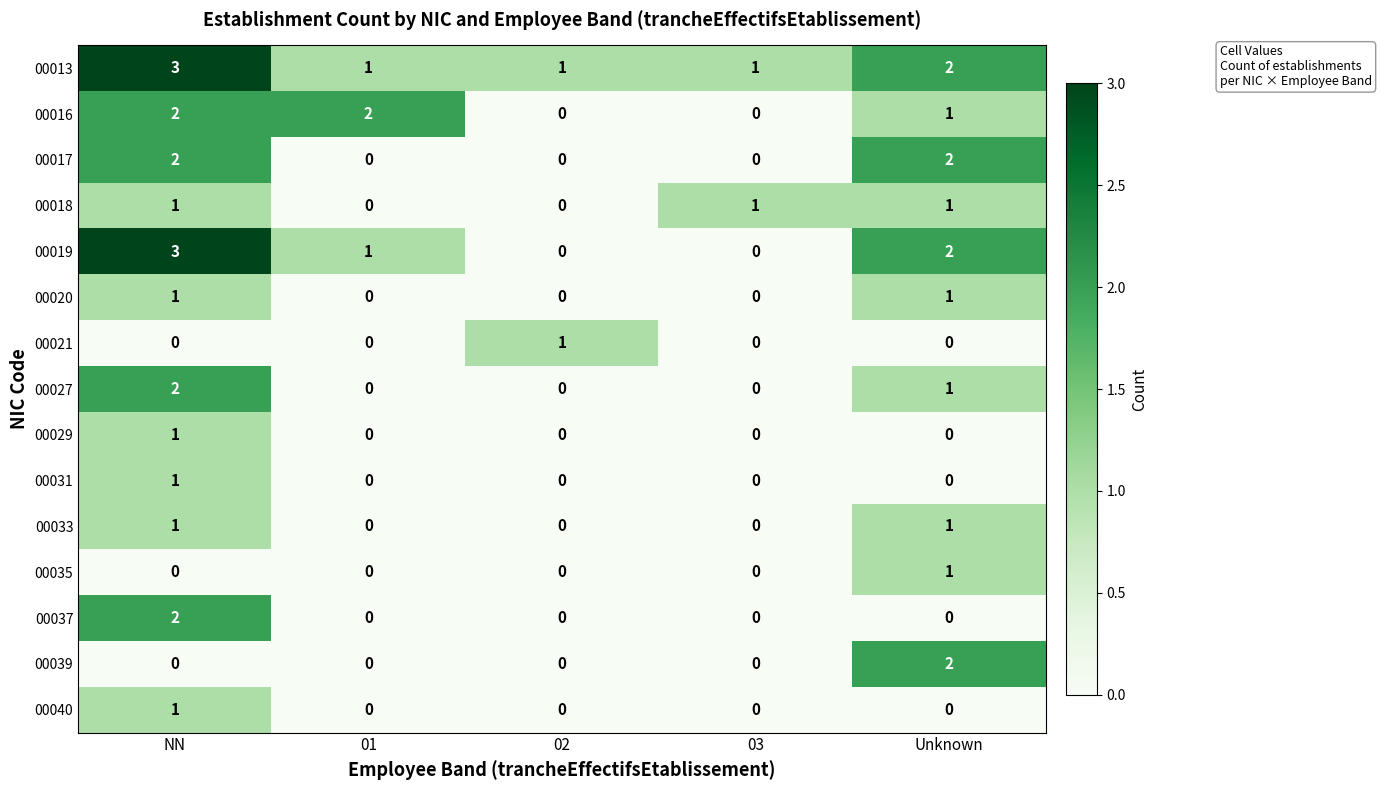

How many distinct data groups are displayed?

15